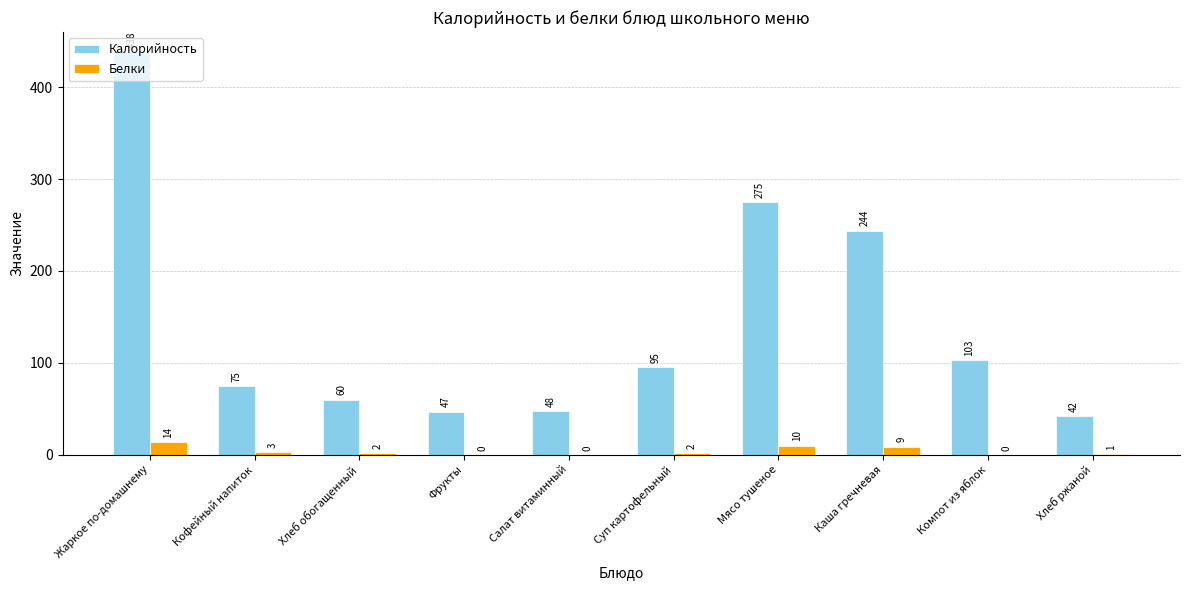

What is the maximum value shown in the chart?

438